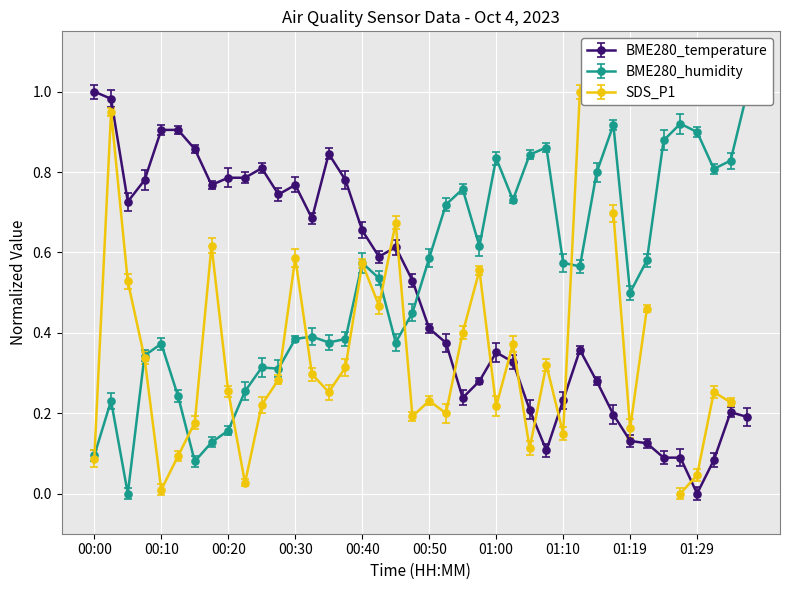

How many times do BME280_temperature and BME280_humidity cross each other?

1